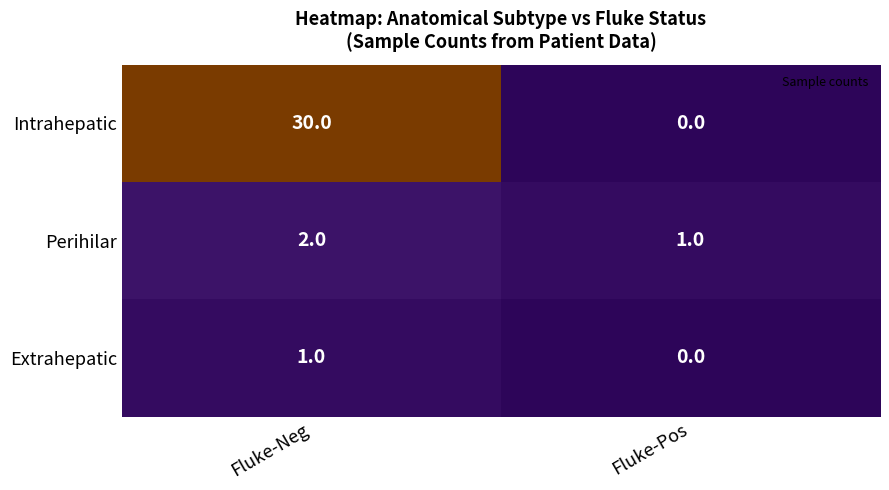

At how many categories does at least one series exceed 10?

1